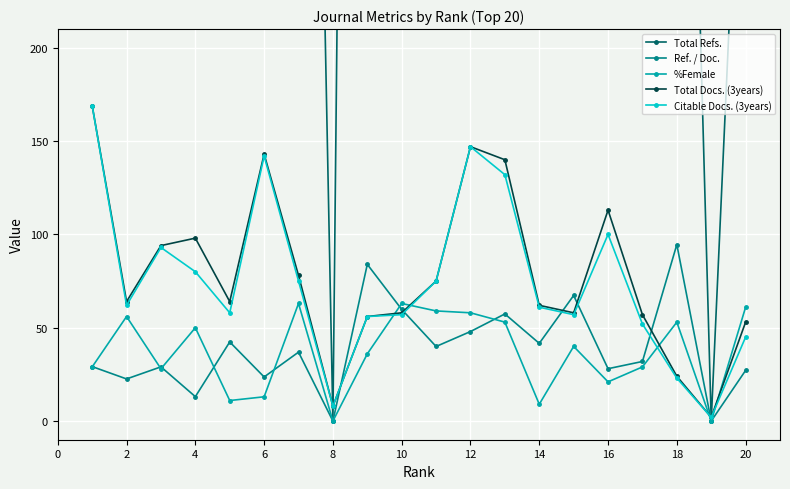

What is the maximum value for Total Docs. (3years)?

169.0